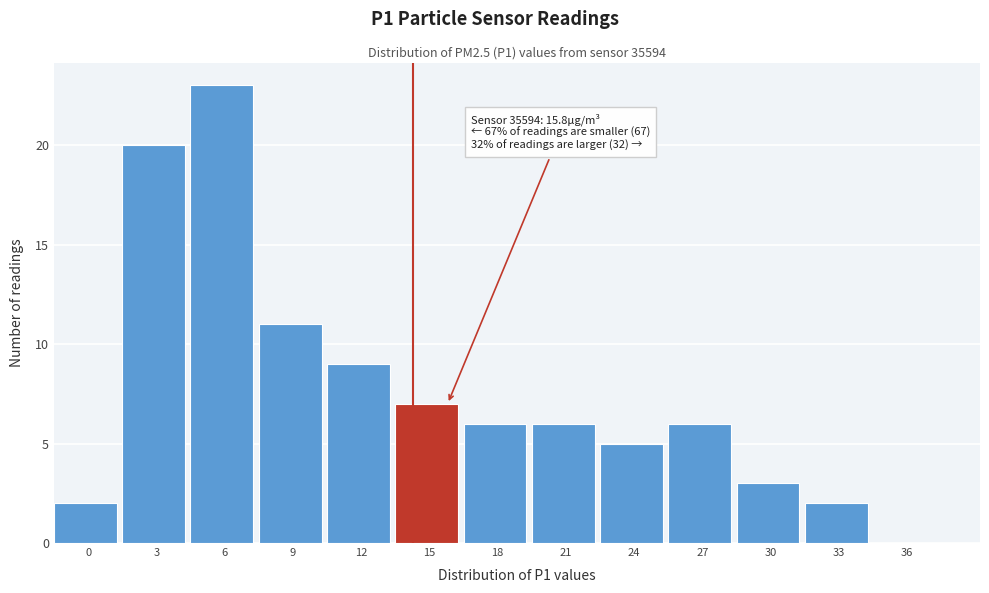

Reading left to right, list all the values displayed in this chart.

0=2	3=20	6=23	9=11	12=9	15=7	18=6	21=6	24=5	27=6	30=3	33=2	36=0